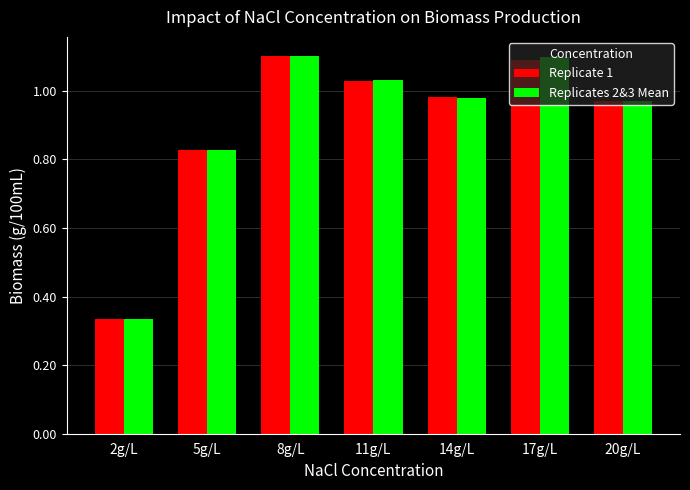

At how many categories does at least one series exceed 1?

3